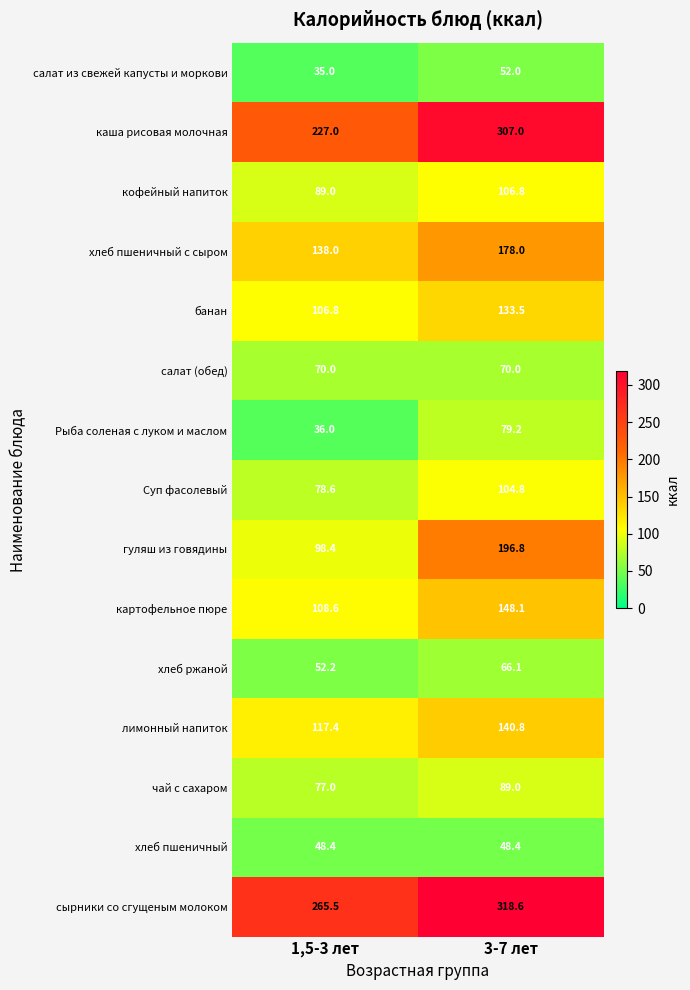

How many distinct data groups are displayed?

15